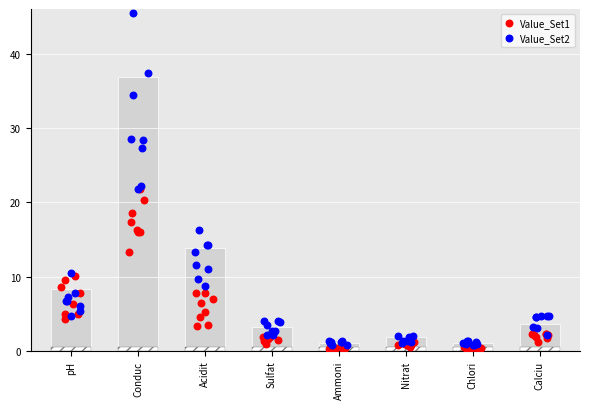

At which category is the sum across all series the highest?

Conduc